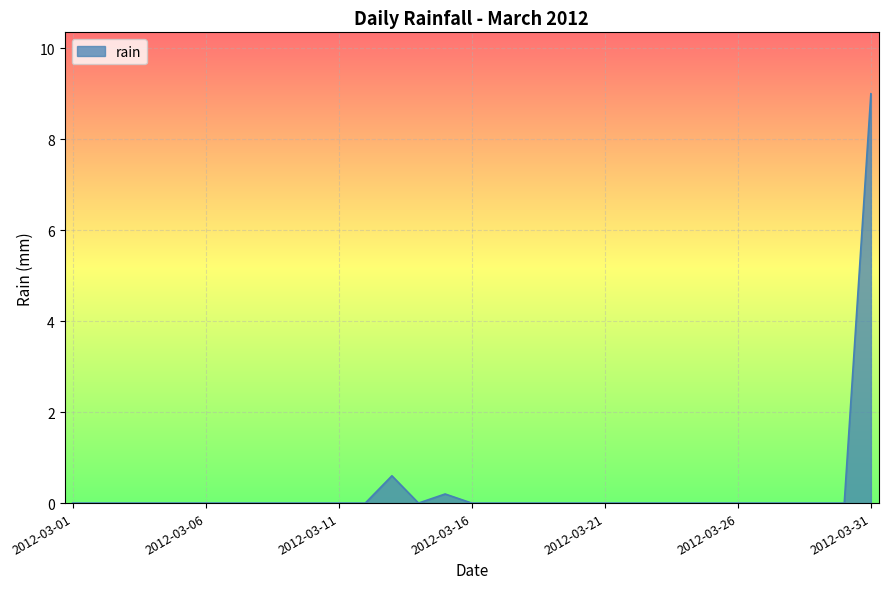

What is the greatest value displayed?

9.0